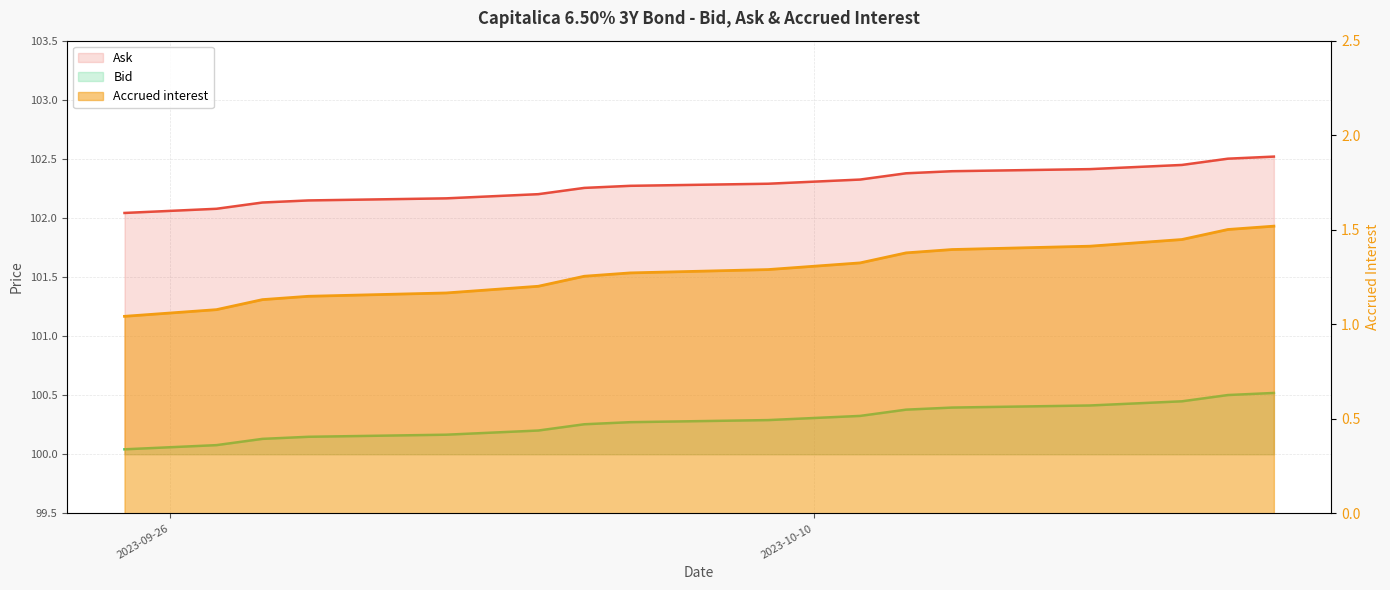

What is the greatest value displayed?

102.5